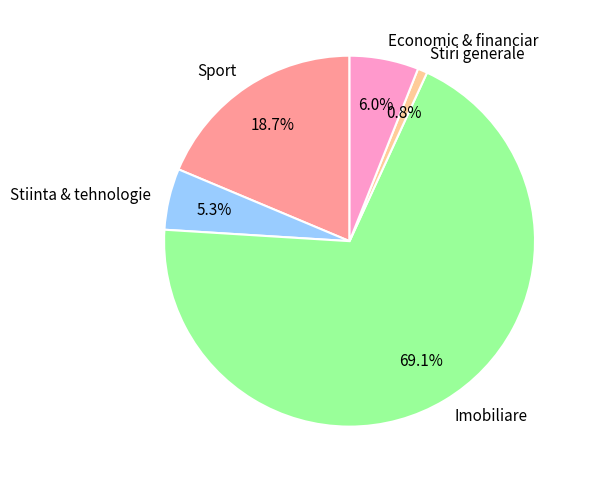

Does Stiri generale represent more than half of the total?

No